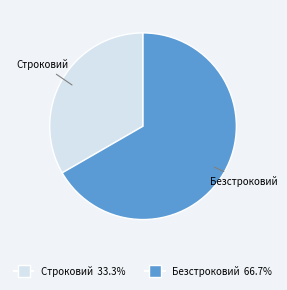

Count the number of slices in the pie.

2